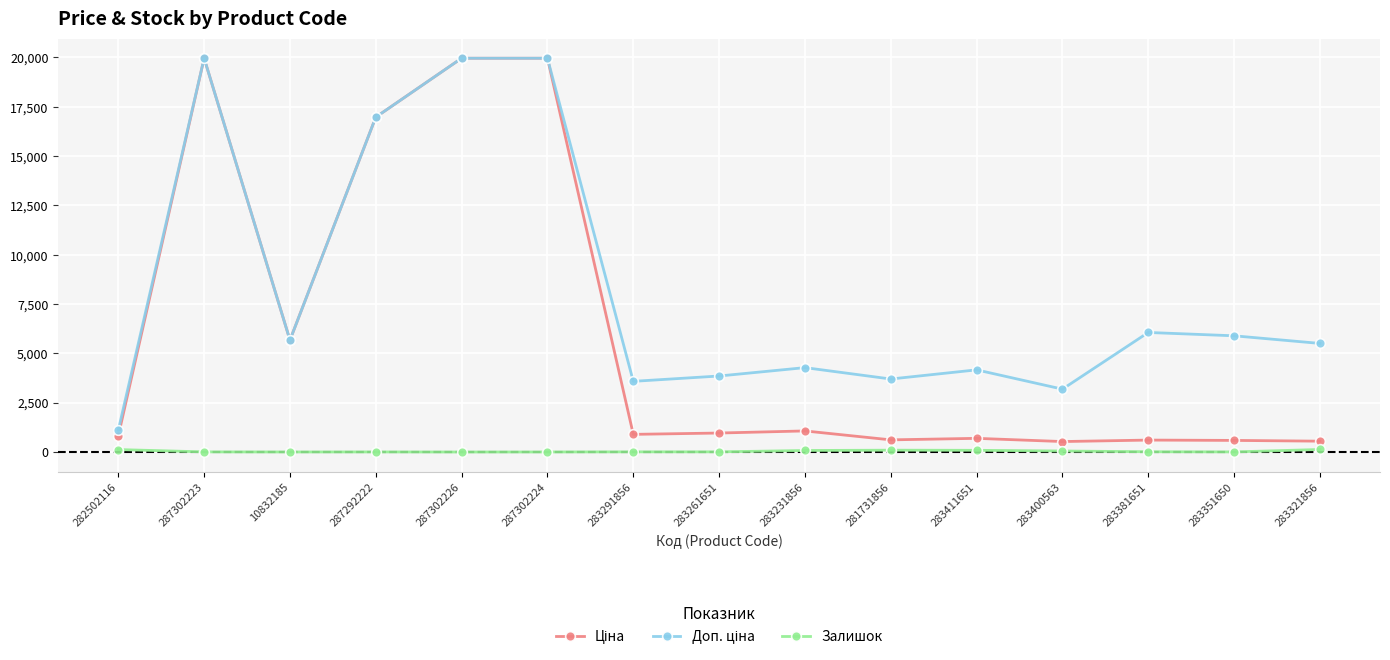

What is the maximum value shown in the chart?

19964.2